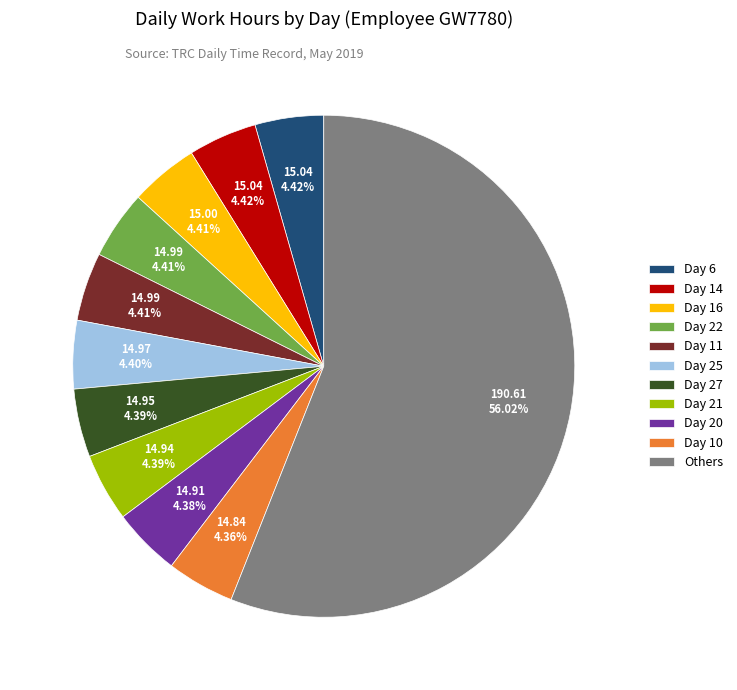

What is the ratio of the value at Day 6 to the value at Day 27?

1.0